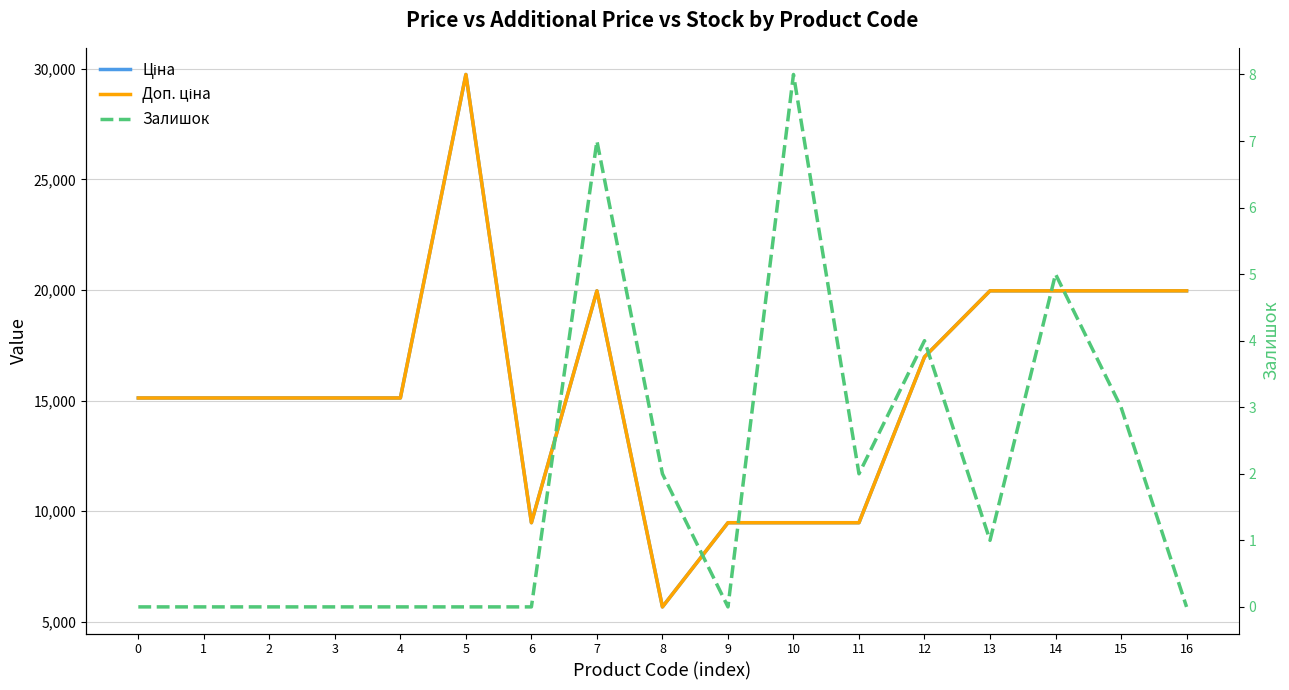

At 15, list the series in order from smallest to largest.

Залишок, Ціна, Доп. ціна